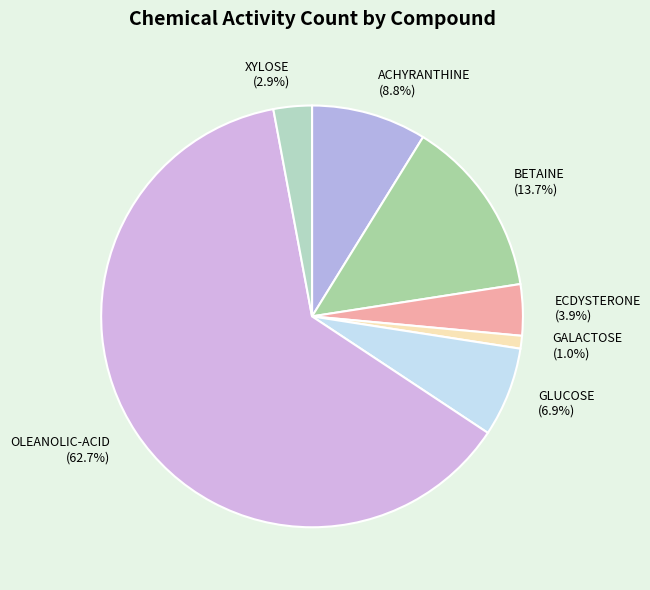

What is the ratio of the value at GLUCOSE to the value at OLEANOLIC-ACID?

0.1